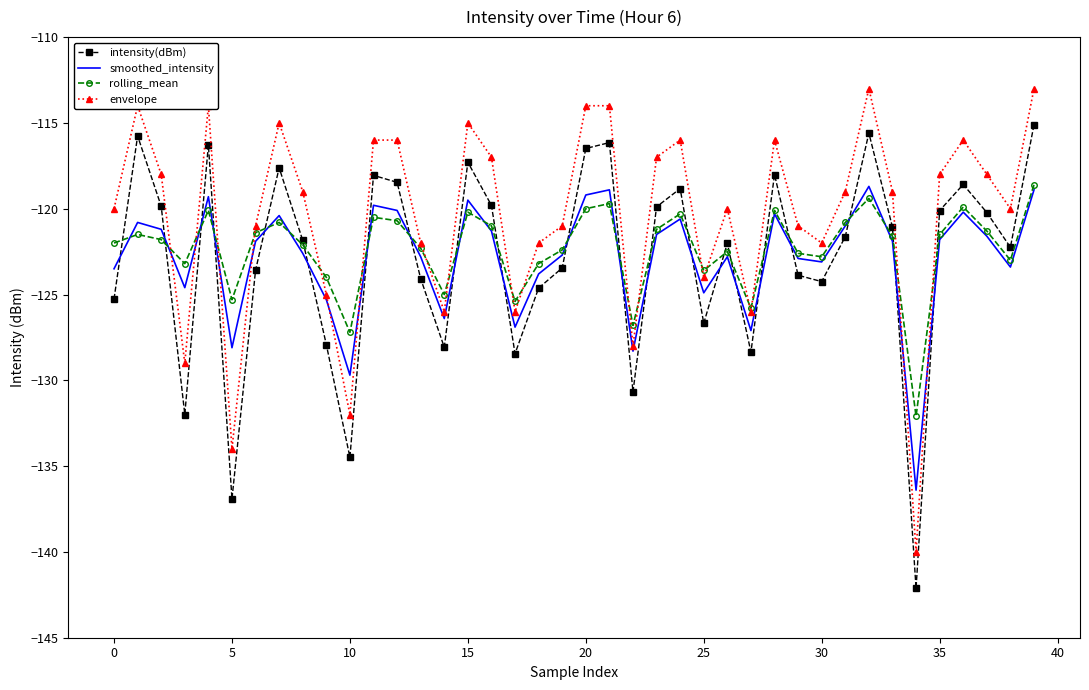

True or false: intensity(dBm) and envelope cross at least once.

False